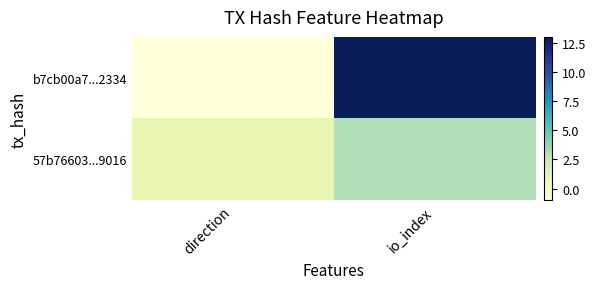

Reading right to left, what are all the values shown in this chart?

b7cb00a7...2334: io_index=13	direction=-1
57b76603...9016: io_index=3	direction=1